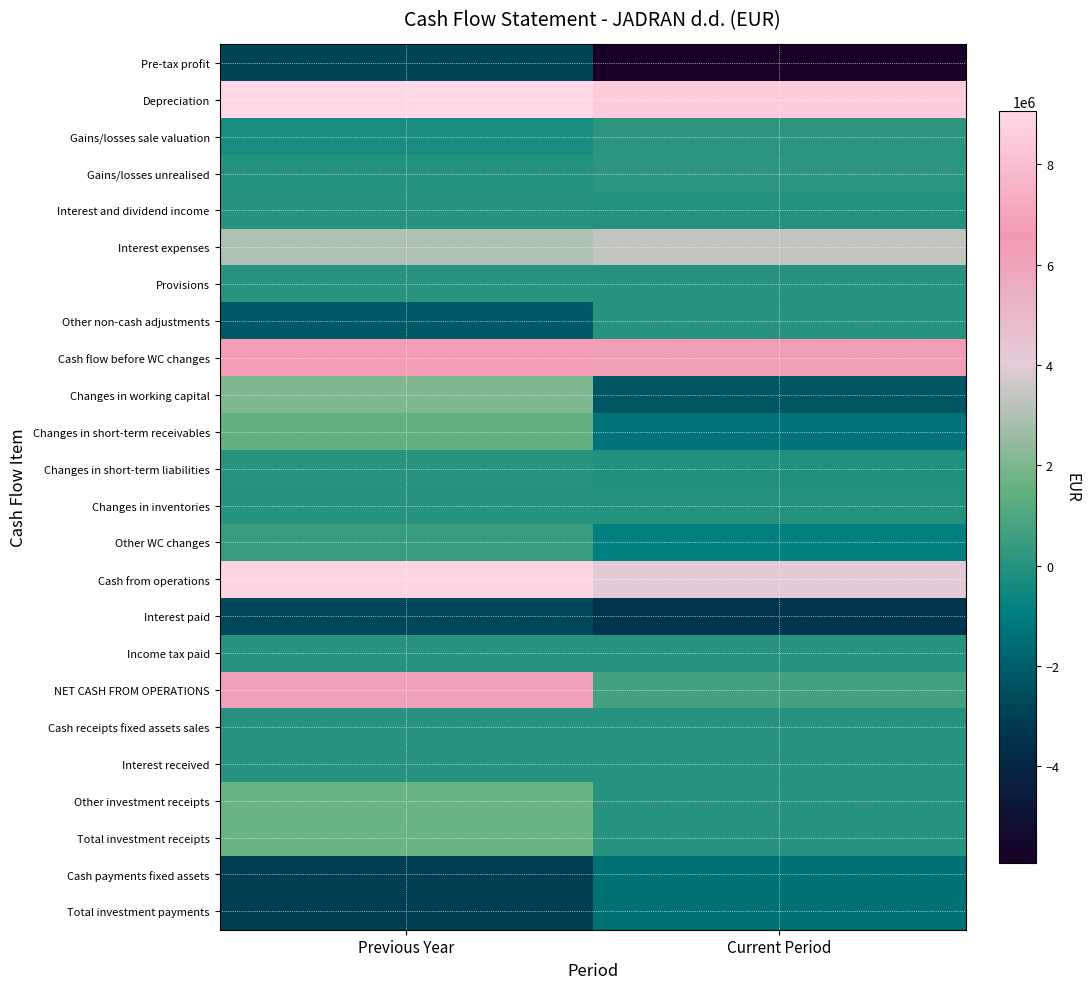

How many categories are shown in the chart?

2